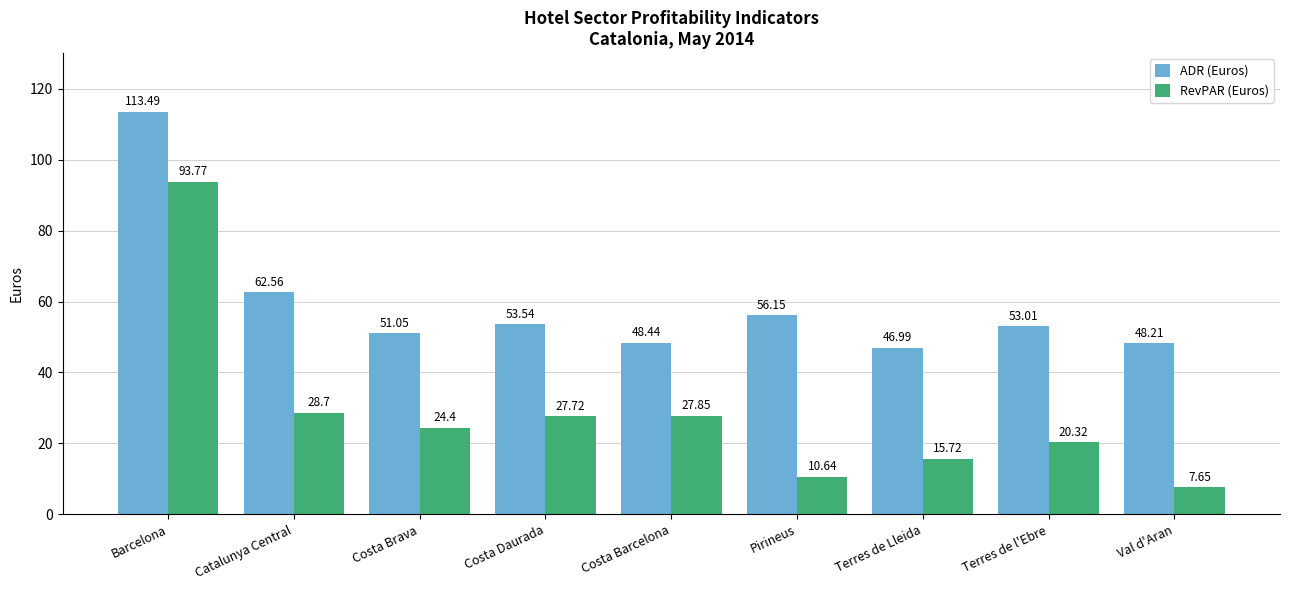

Which series has the widest spread of values?

RevPAR (Euros)